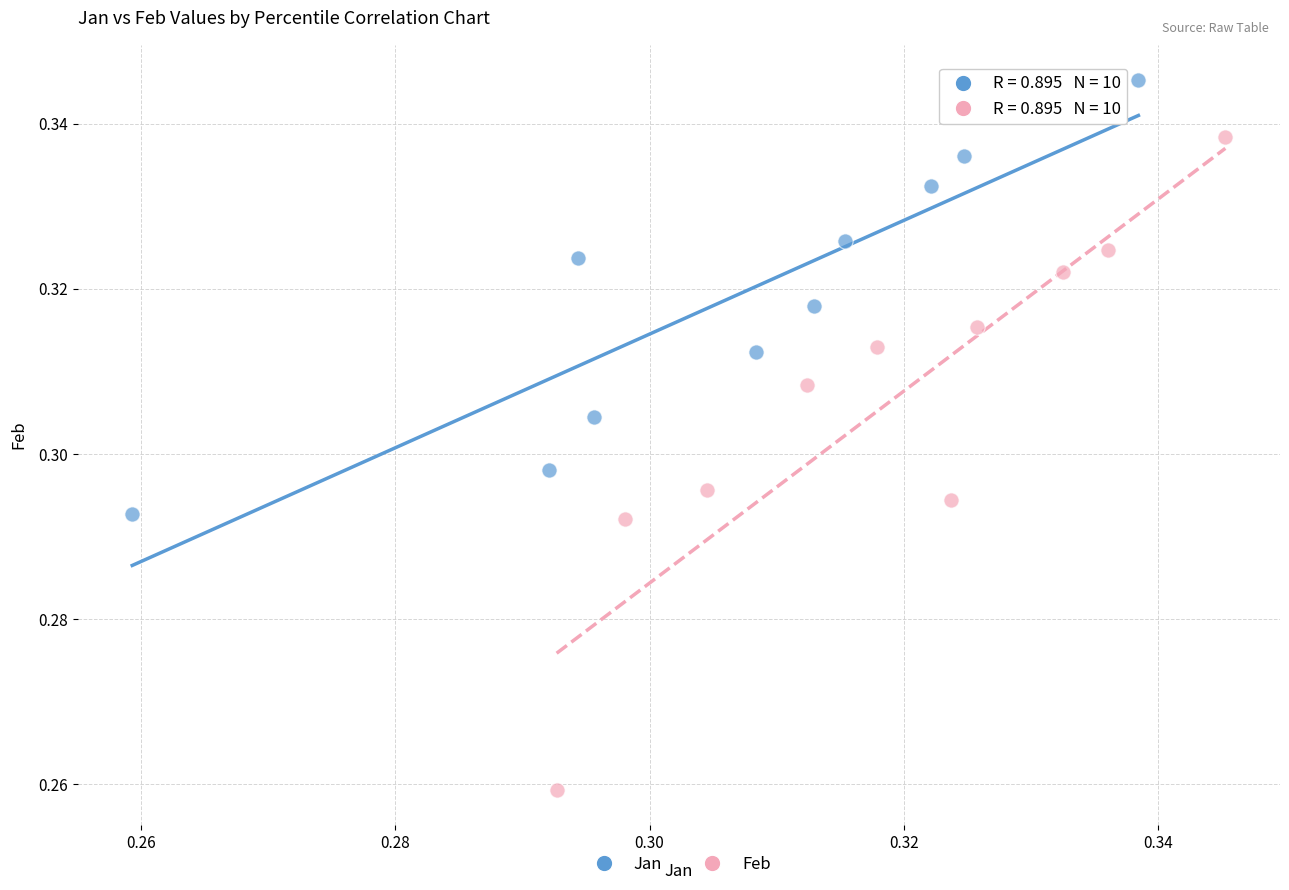

Which series has the largest Y range (max minus min)?

Feb